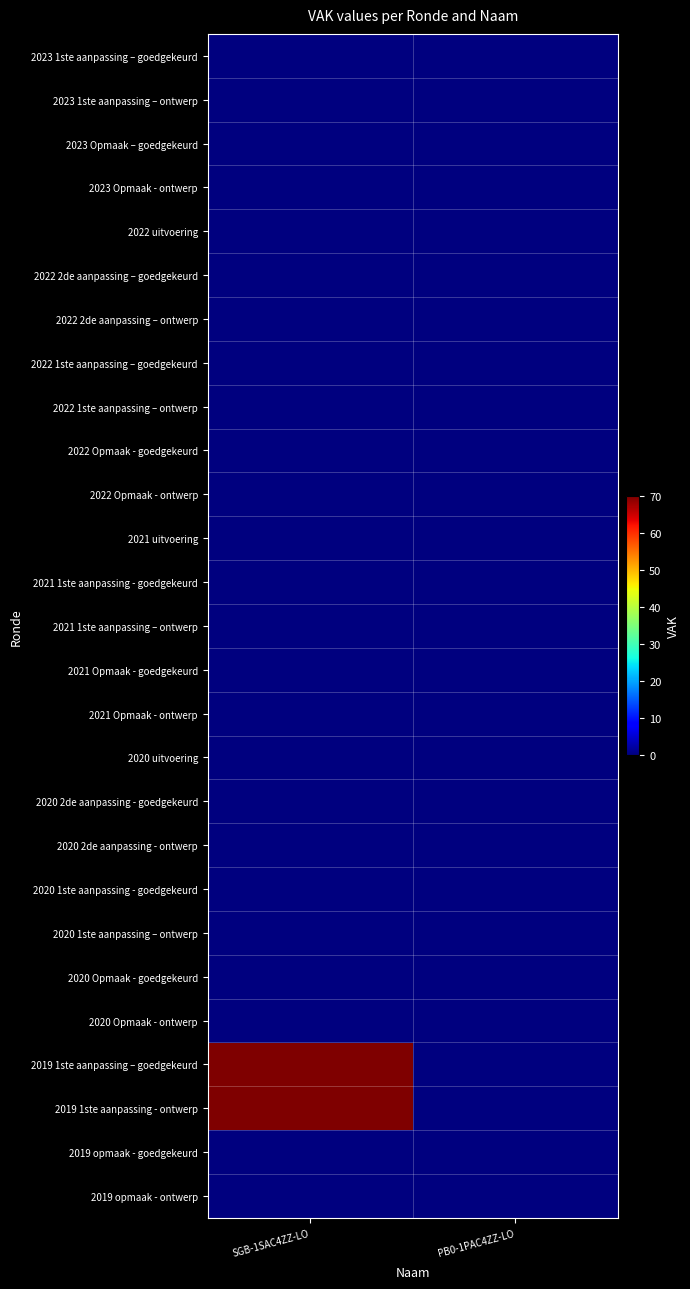

At which category does the chart reach its peak across all series?

SGB-1SAC4ZZ-LO